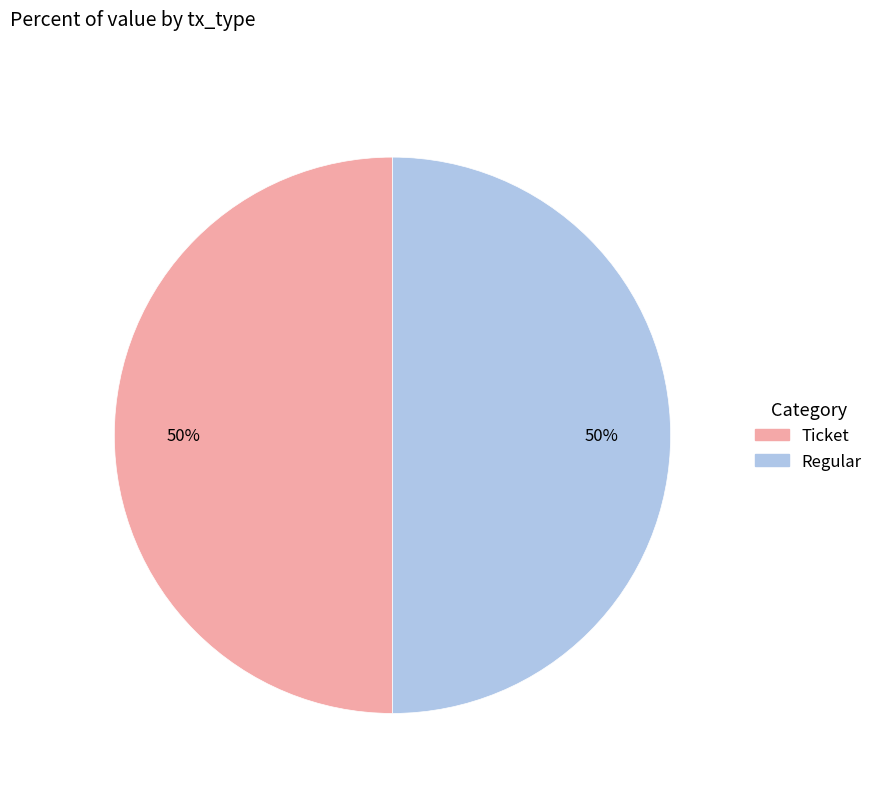

Approximately how many times larger is the value at Regular compared to Ticket?

1.0